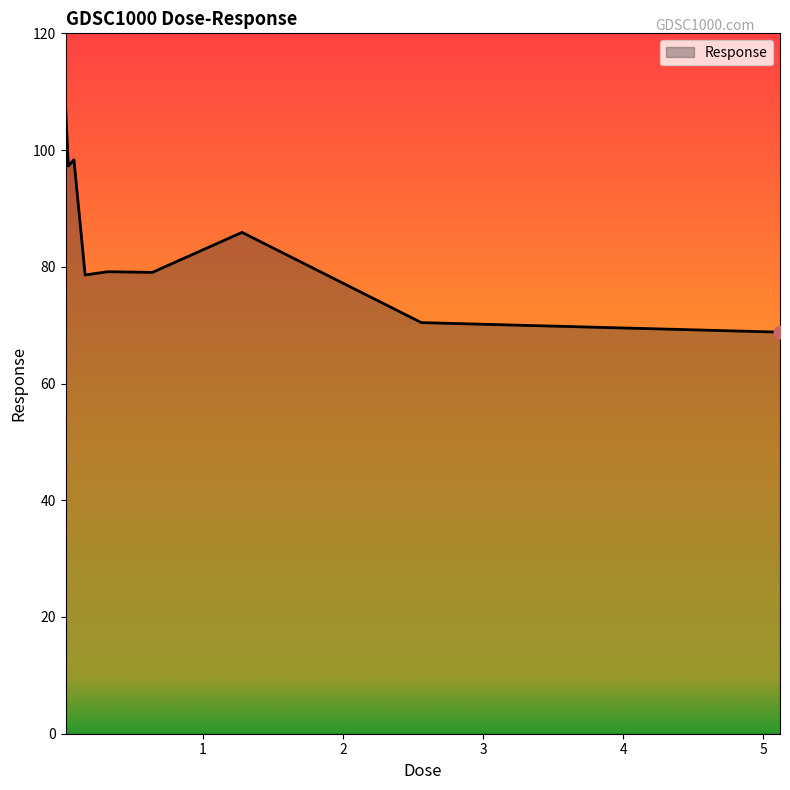

What is the minimum value shown in the chart?

68.8